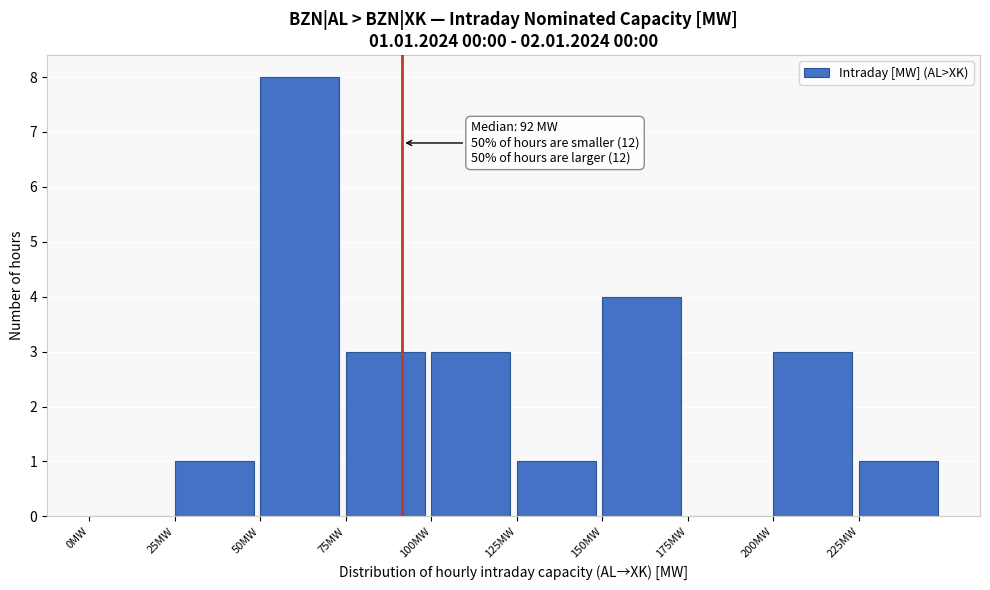

Over which range of the x-axis is the bar tallest?

50 to 75